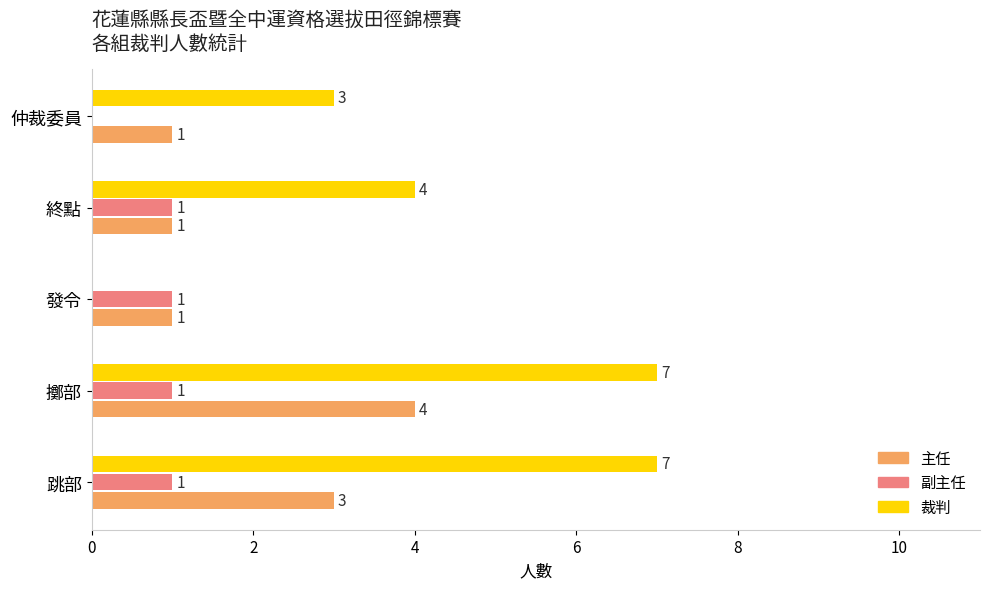

The 裁判 series shows 4 at 終點. True or false?

True